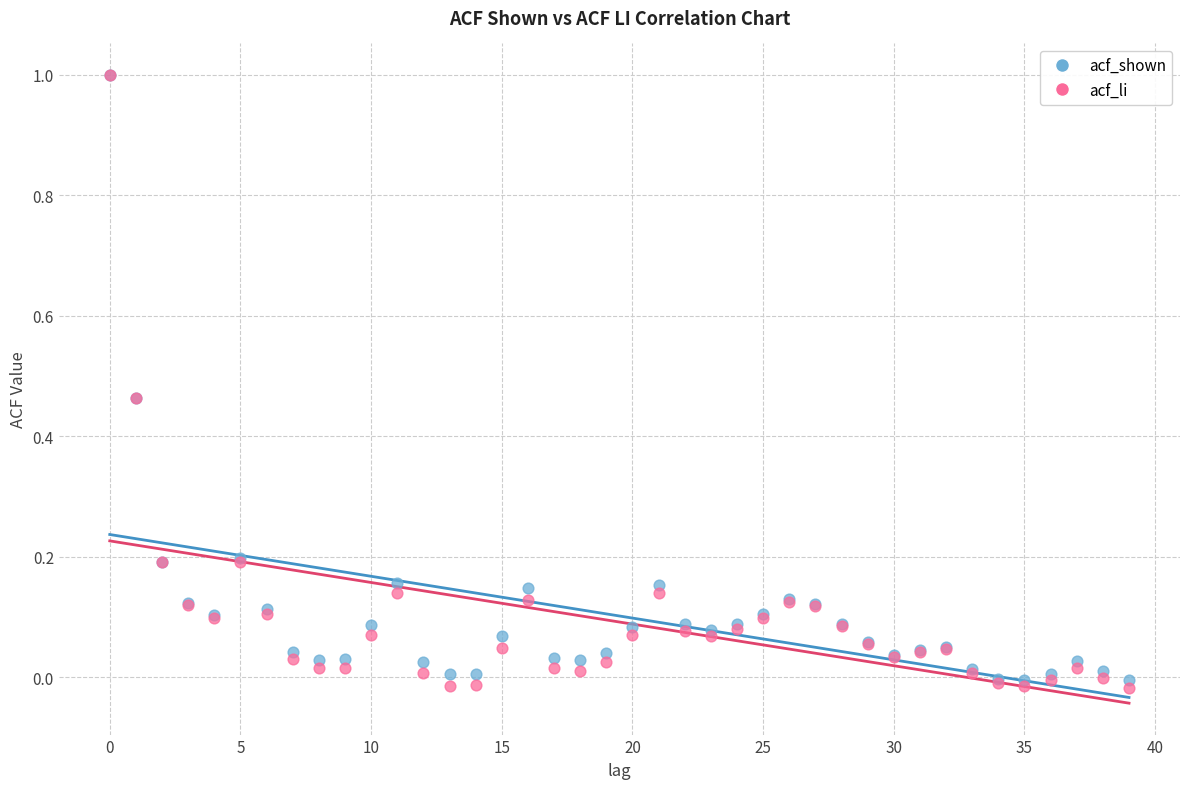

What are all the series names shown in the legend?

acf_shown, acf_li